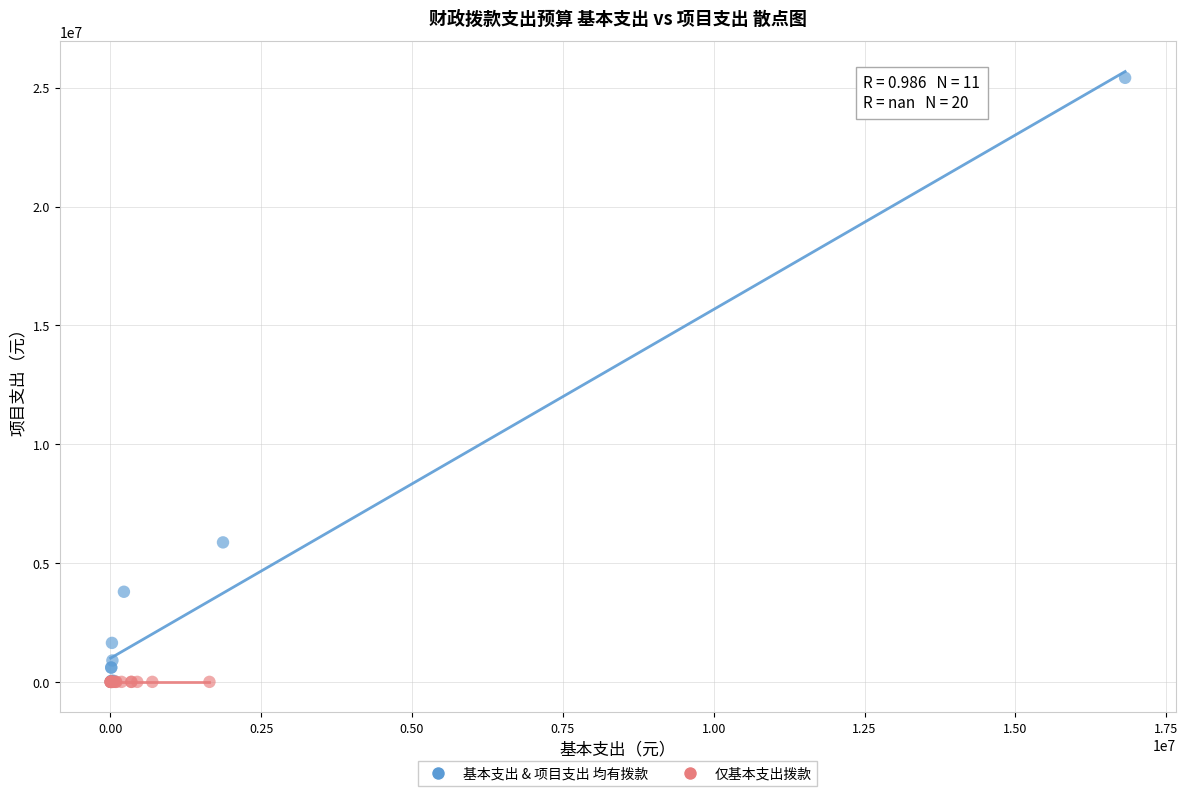

Which series reaches the maximum Y coordinate?

基本支出 & 项目支出 均有拨款